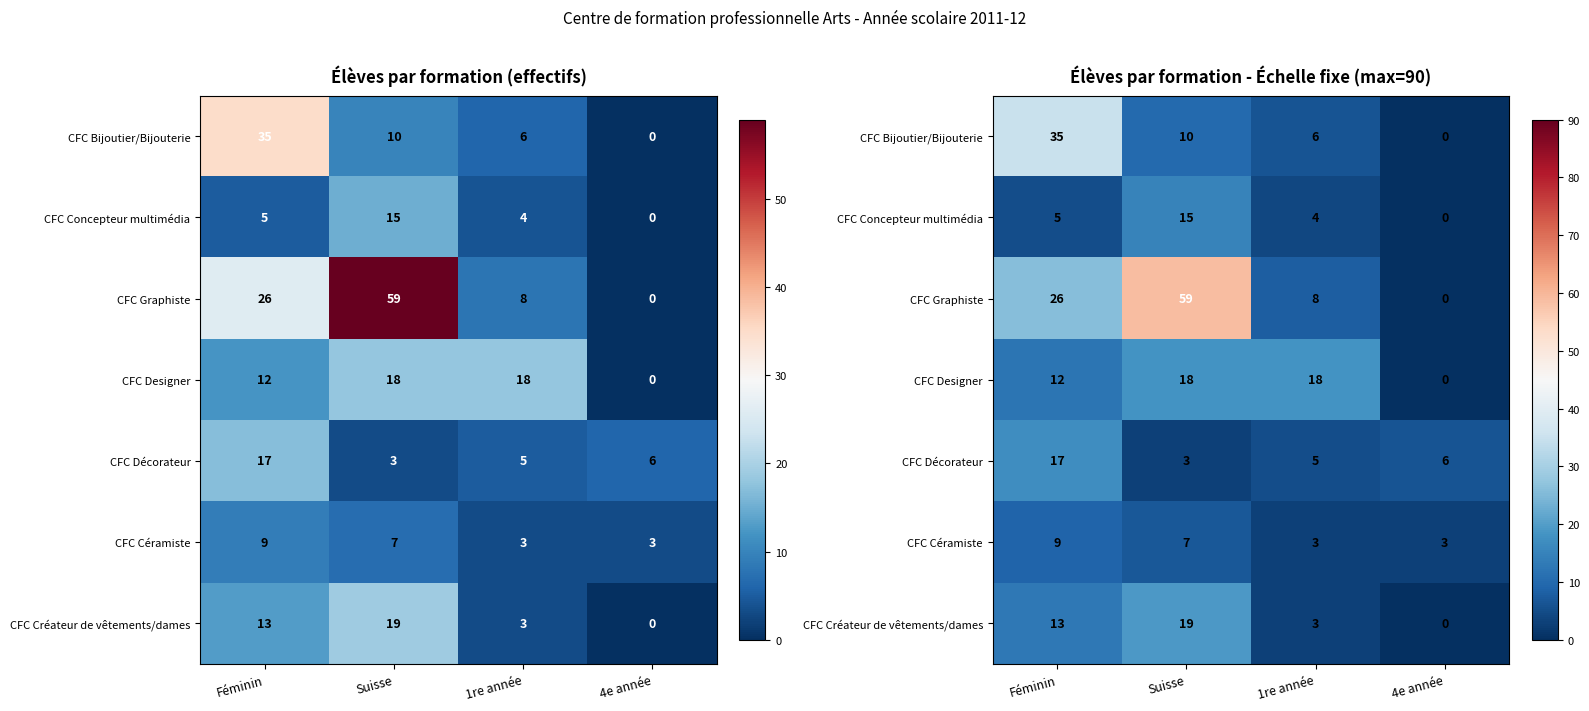

Which category has the highest value across all series?

Suisse